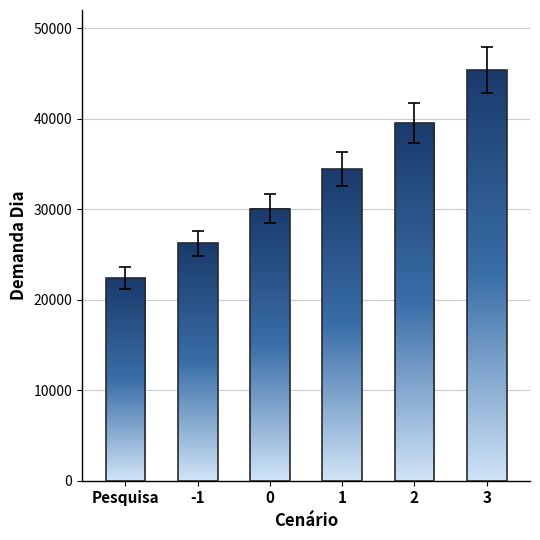

What is the sum of the values at Pesquisa and -1?

48634.3